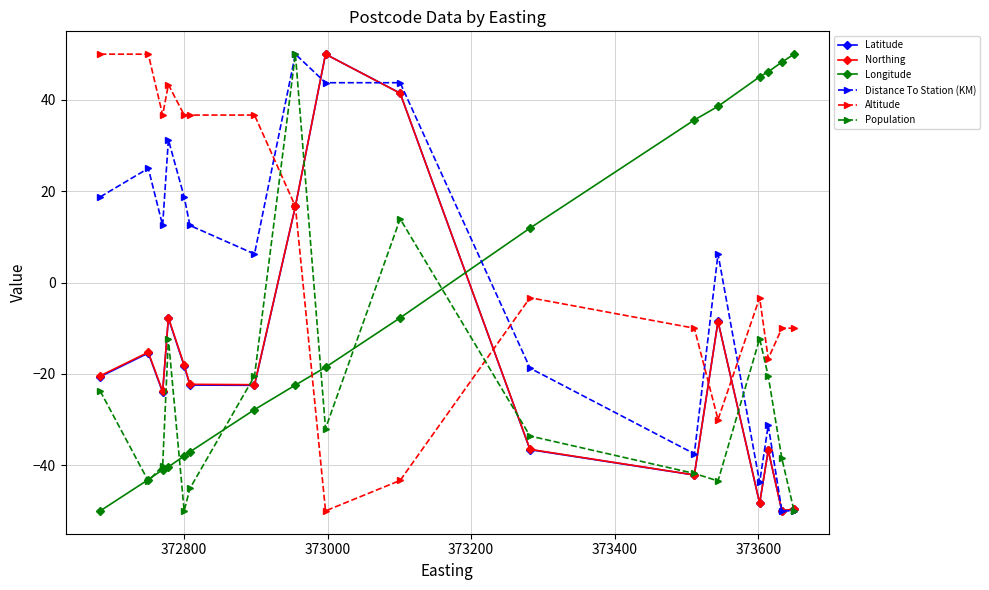

What is the maximum value shown in the chart?

50.0